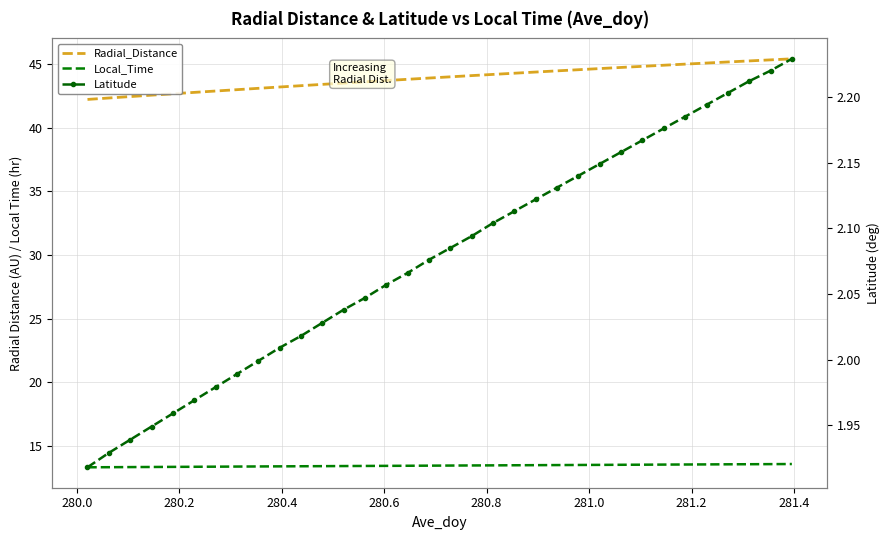

How many lines are shown in the chart?

3